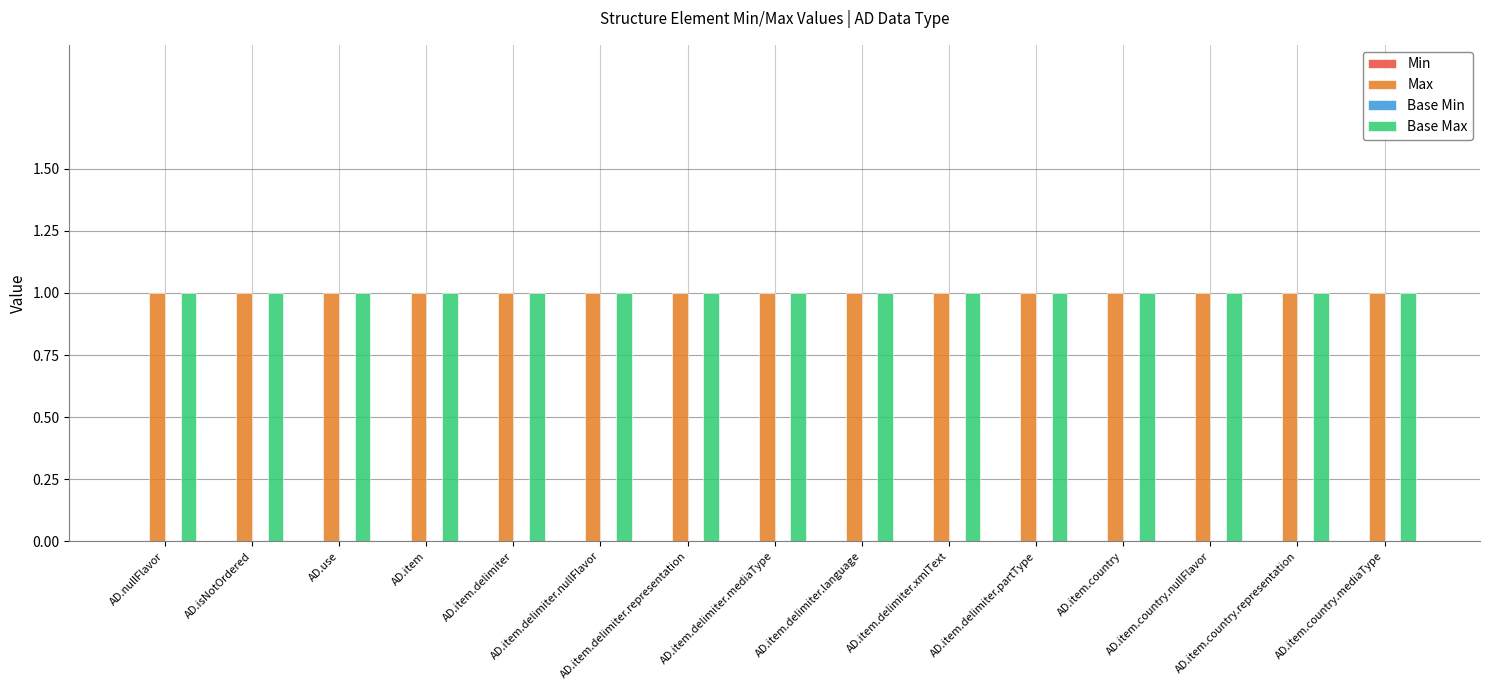

How many series are shown in this chart?

4